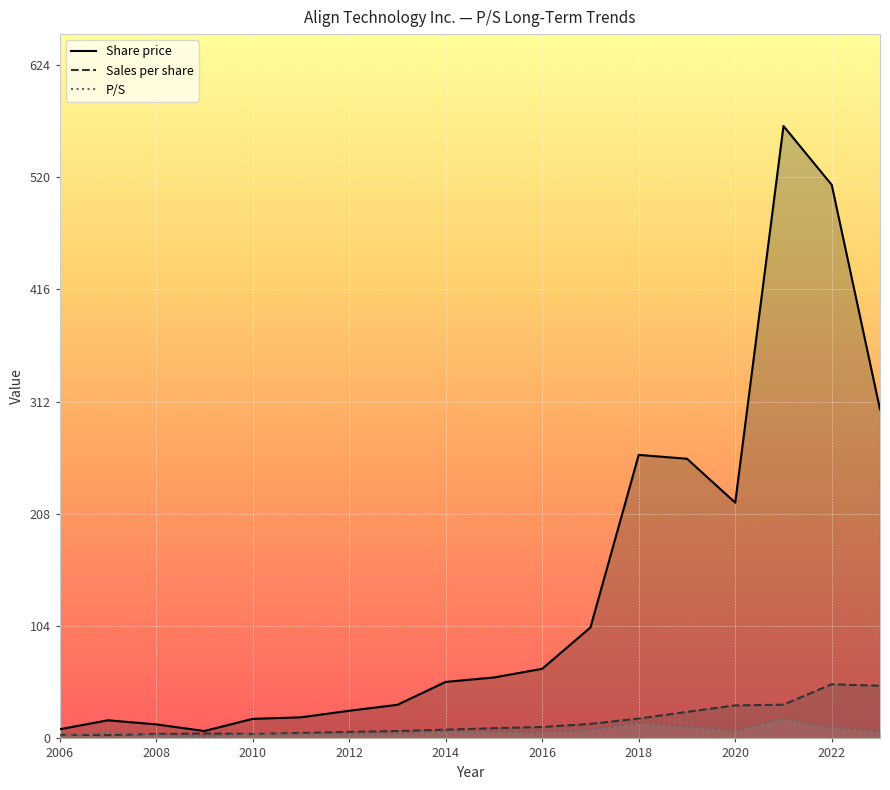

In Share price, how many points are higher than both neighbors (excluding endpoints)?

3